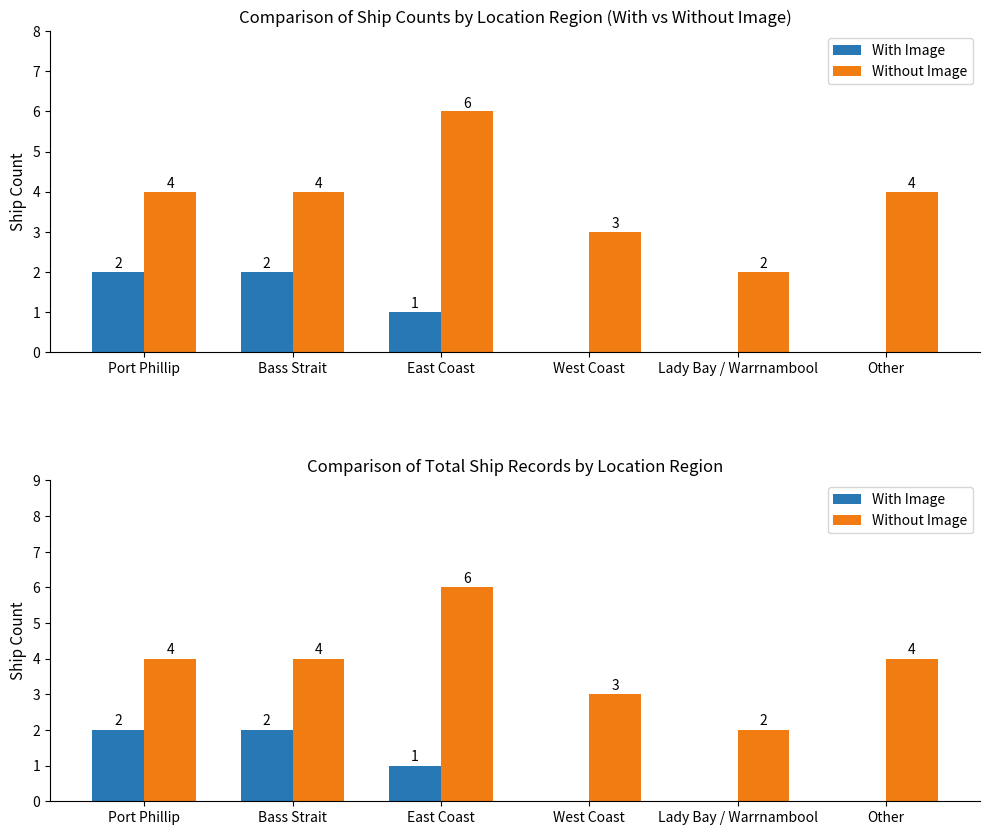

What is the spread (max minus min) of values at East Coast?

5